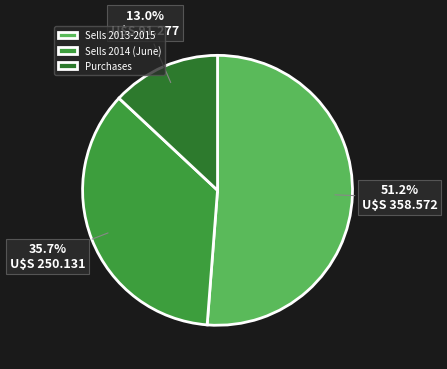

What is the ratio of the value at Sells 2013-2015 to the value at Sells 2014 (June)?

1.4